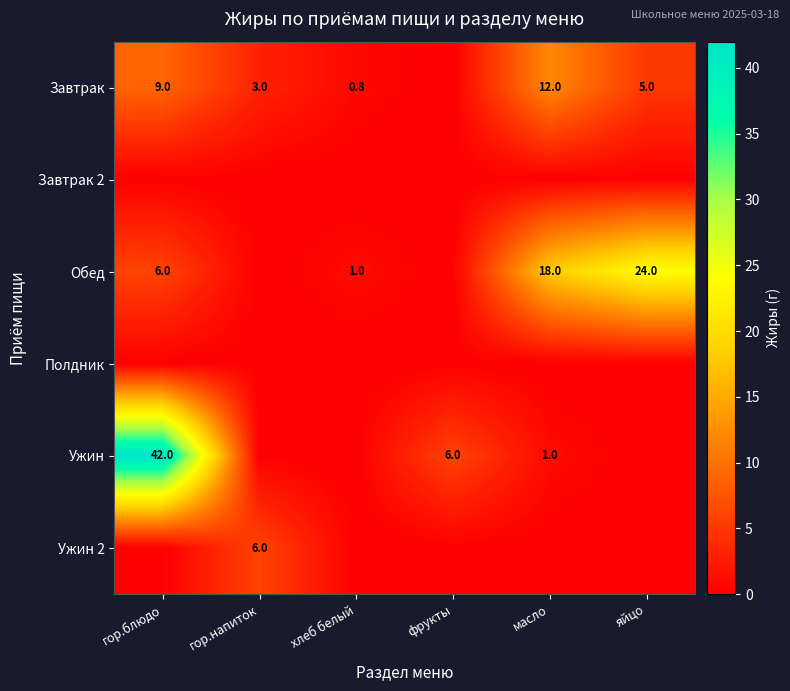

What is the sum of the Обед values at гор.блюдо and хлеб белый?

7.0